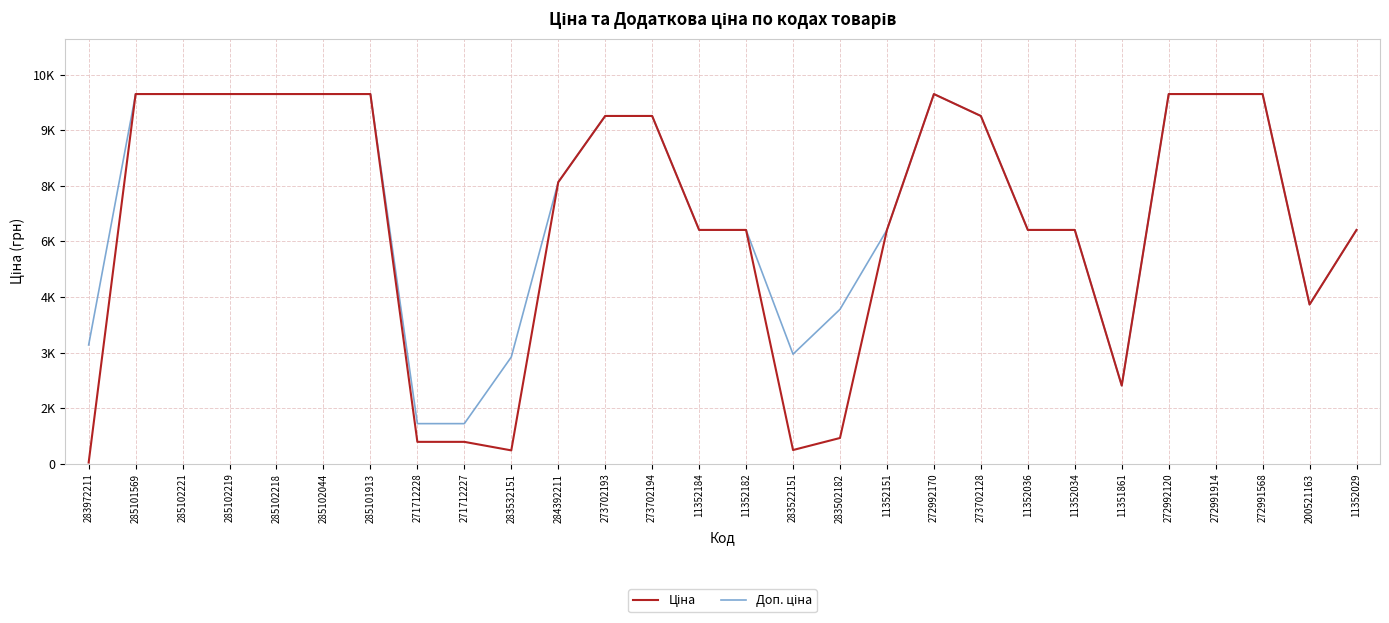

Does the chart display data point markers on the line(s)?

No